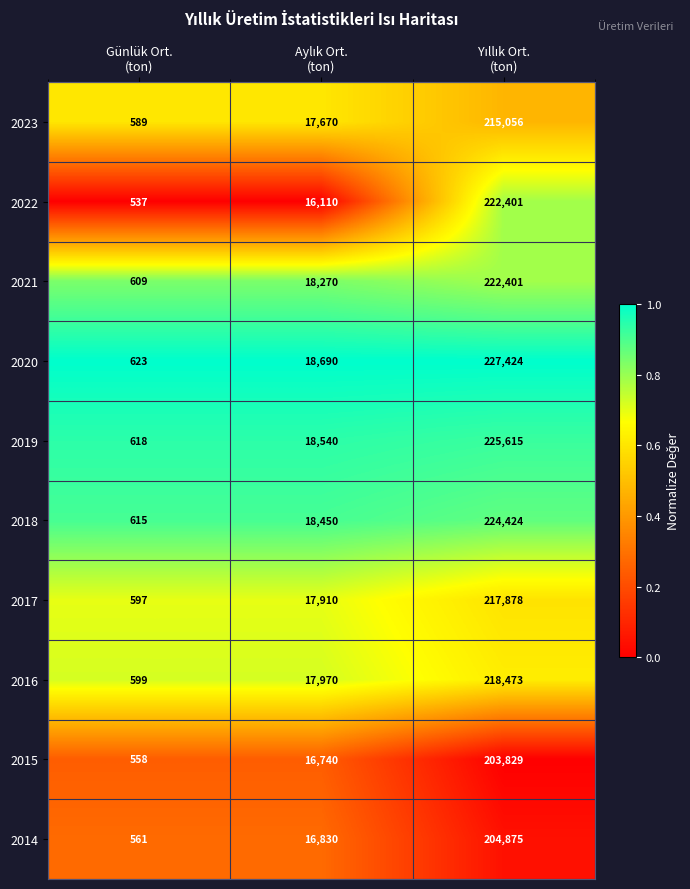

What is the difference between the second highest and minimum values in the 2017 series?

17313